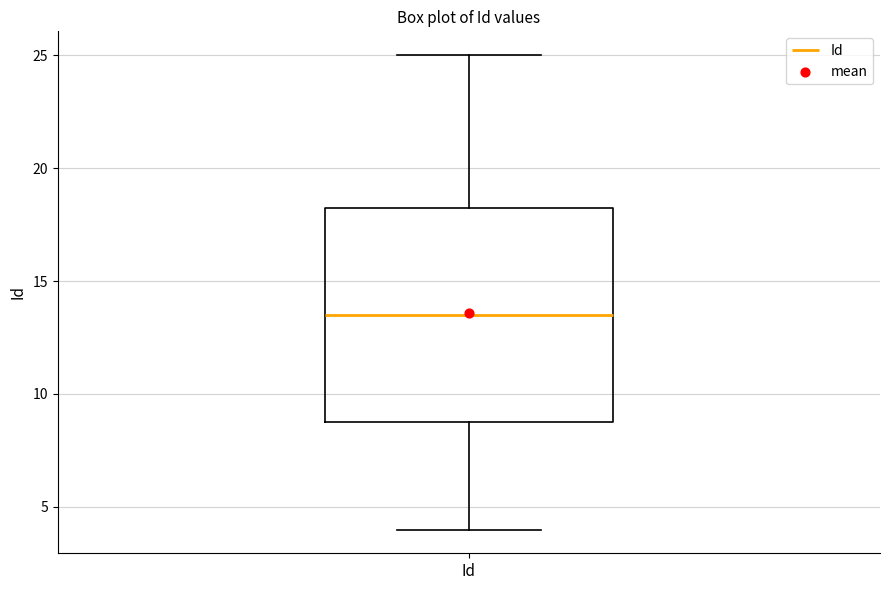

Transcribe this box plot: give where the median line is, the range the box spans, and where the two whiskers end, as read against the y-axis. The values are not printed on the chart, so give them approximately, as read against the axis.

median 13.5, box 9.0 to 18.5, whiskers 4.0 to 25.0